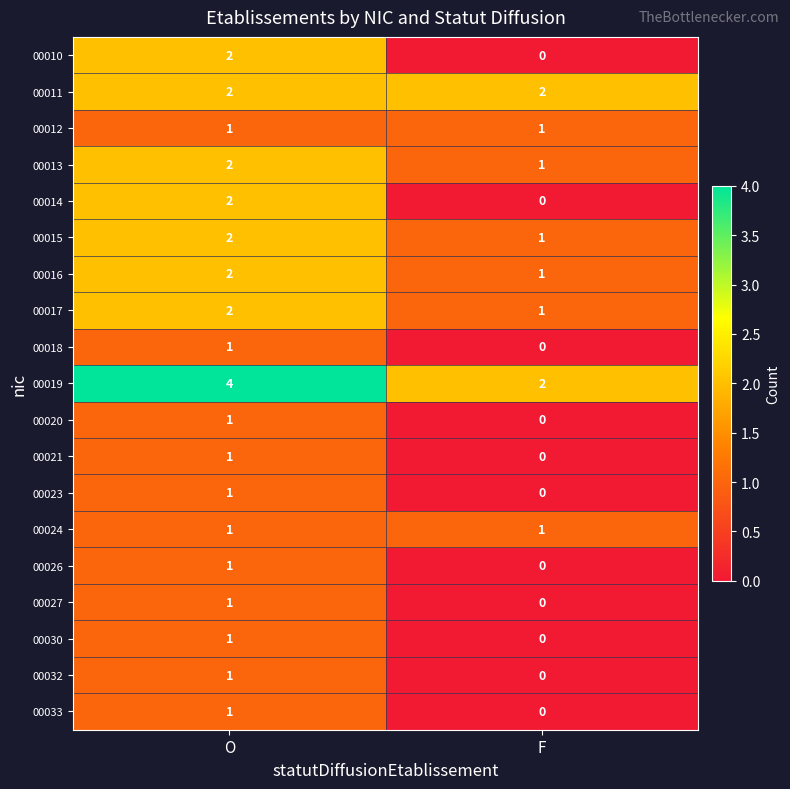

At which label is 00026 closest to 0?

F